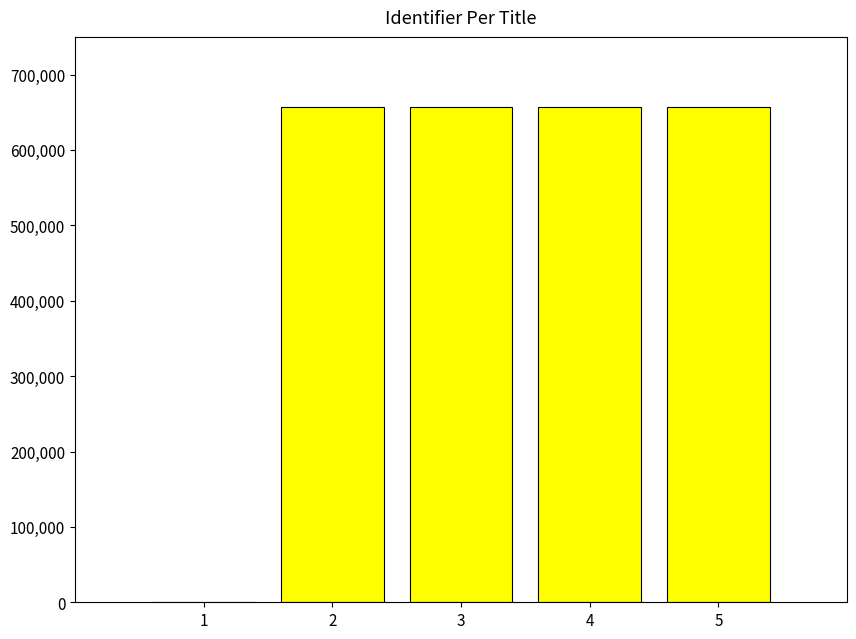

What is the greatest value displayed?

657441